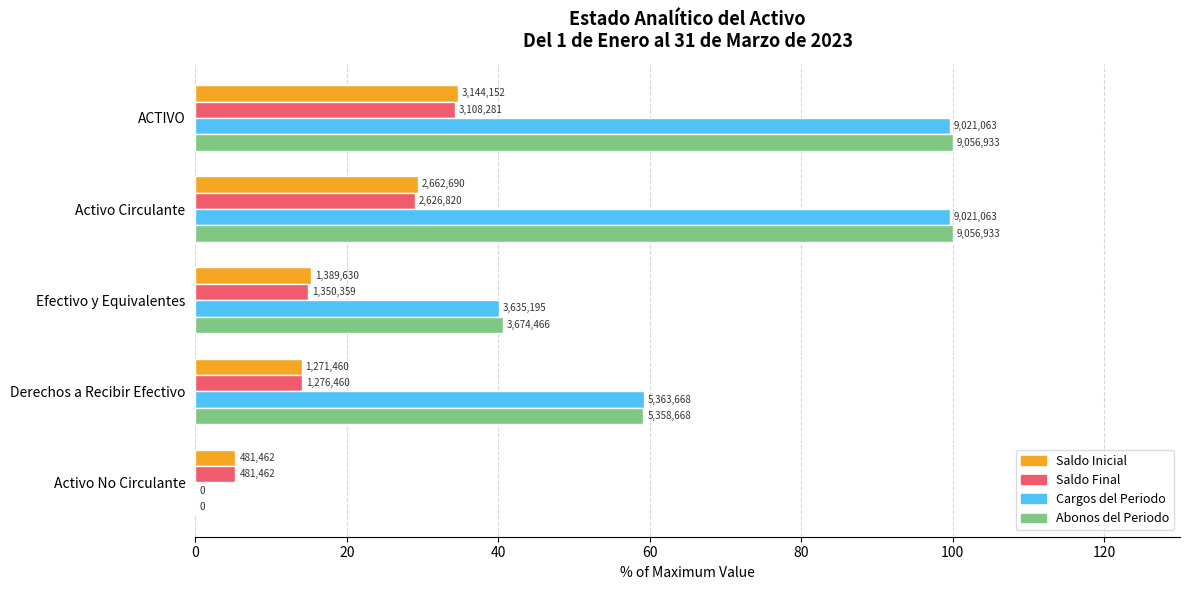

What is the average value of the Abonos del Periodo series?

59.9